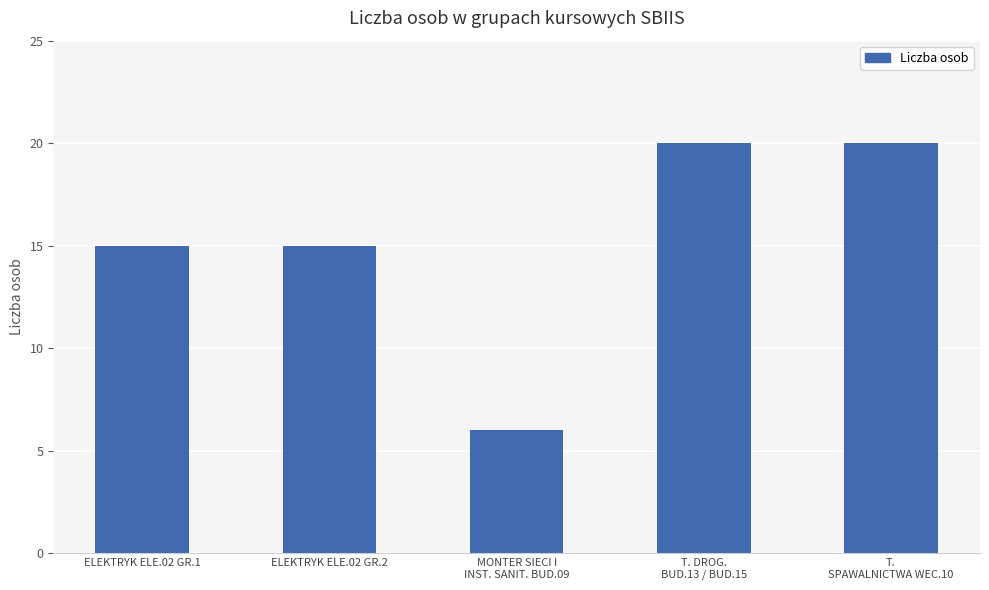

What is the value of the 2nd bar from the left?

15